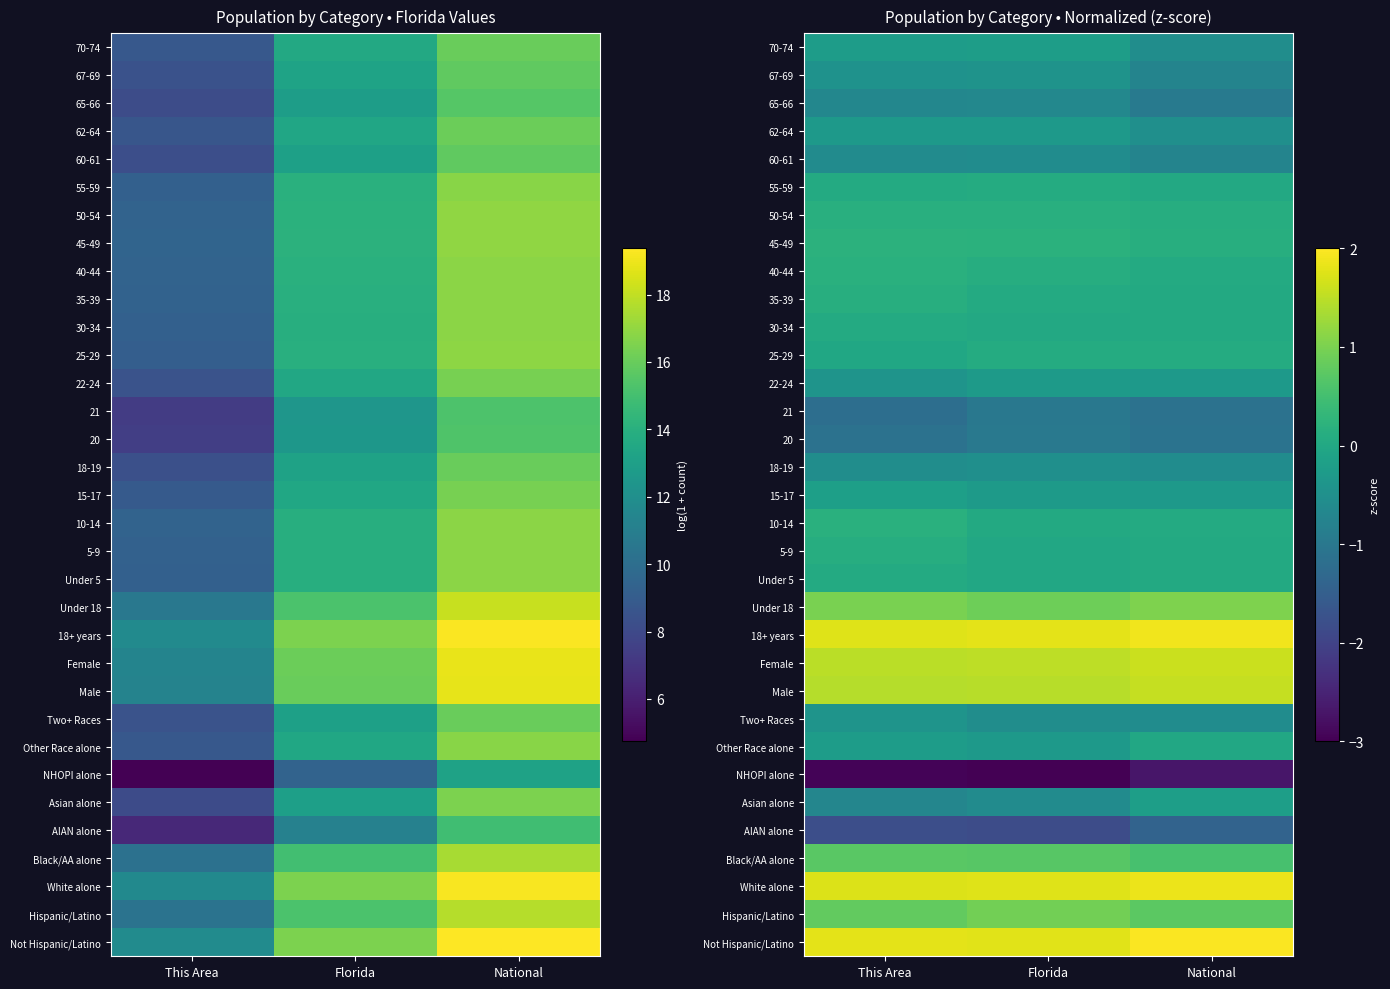

At which label is 40-44 closest to 0?

National